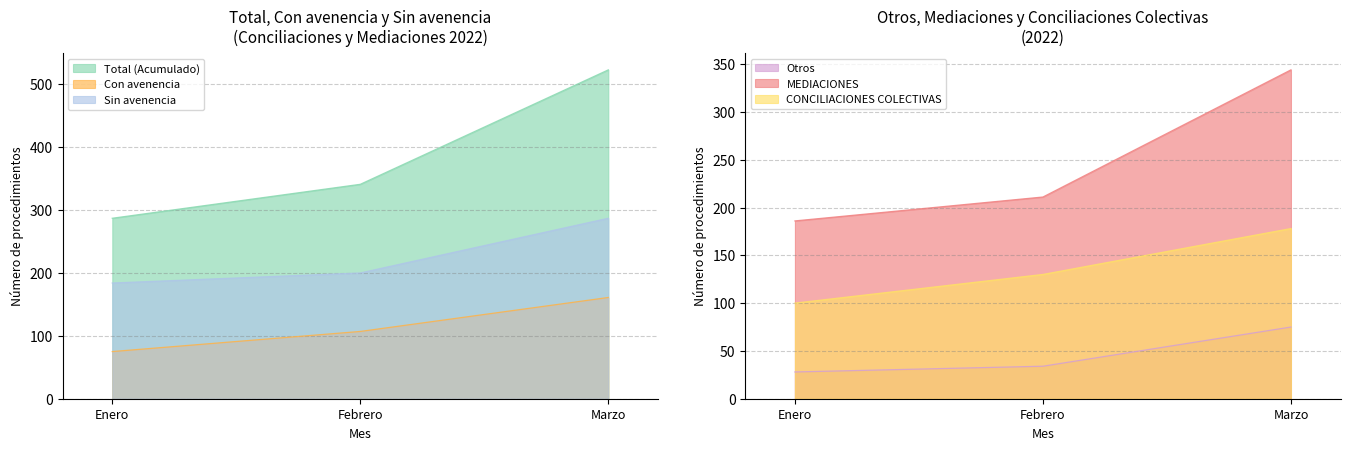

True or false: Otros has a value of 19 at Febrero.

False